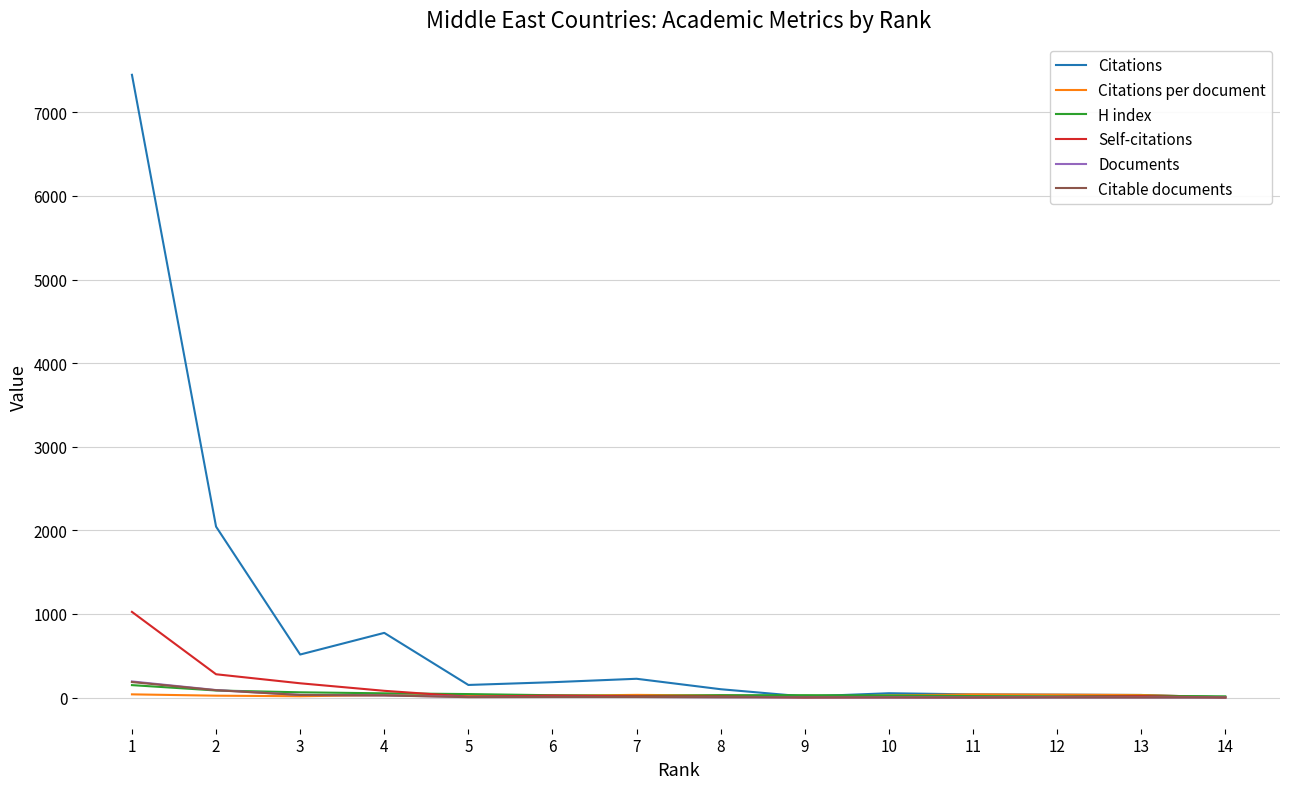

Which series has the largest total across all categories?

Citations